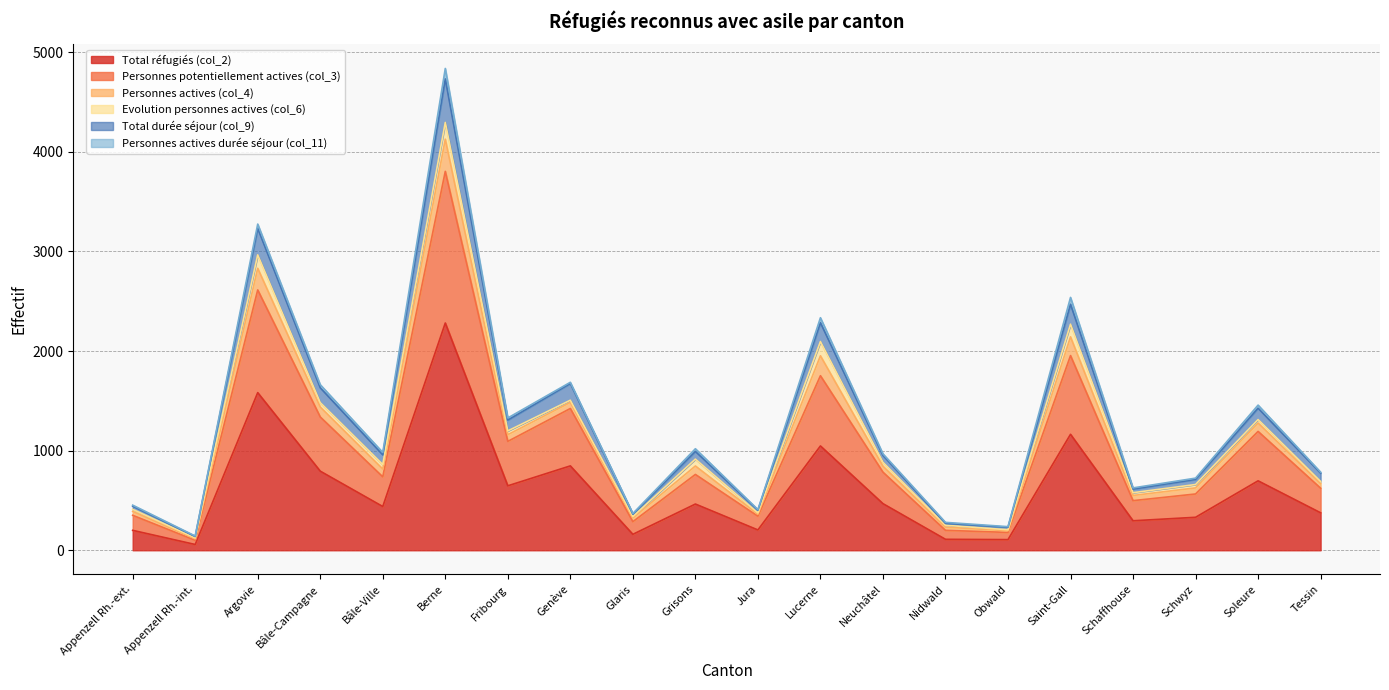

What is the difference between the second highest and second lowest values in the Total durée séjour (col_9) series?

3000